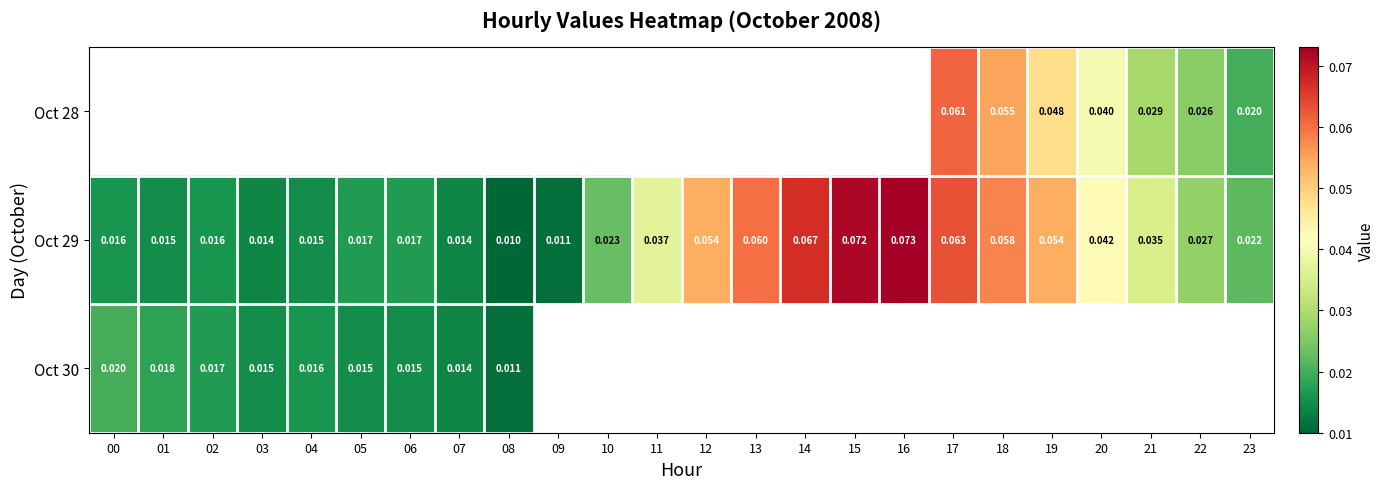

Is the value of Oct 29 at 03 greater than the value of Oct 30 at 00?

No